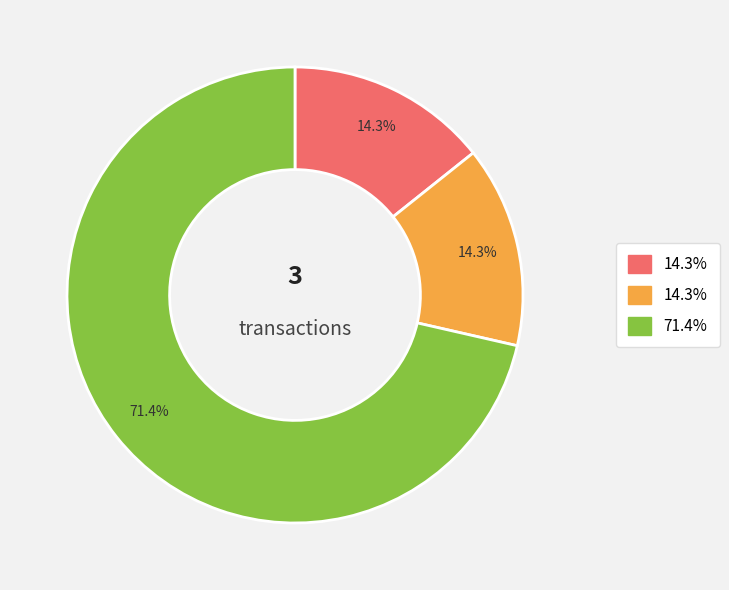

Is there any slice that represents more than half of the pie?

Yes